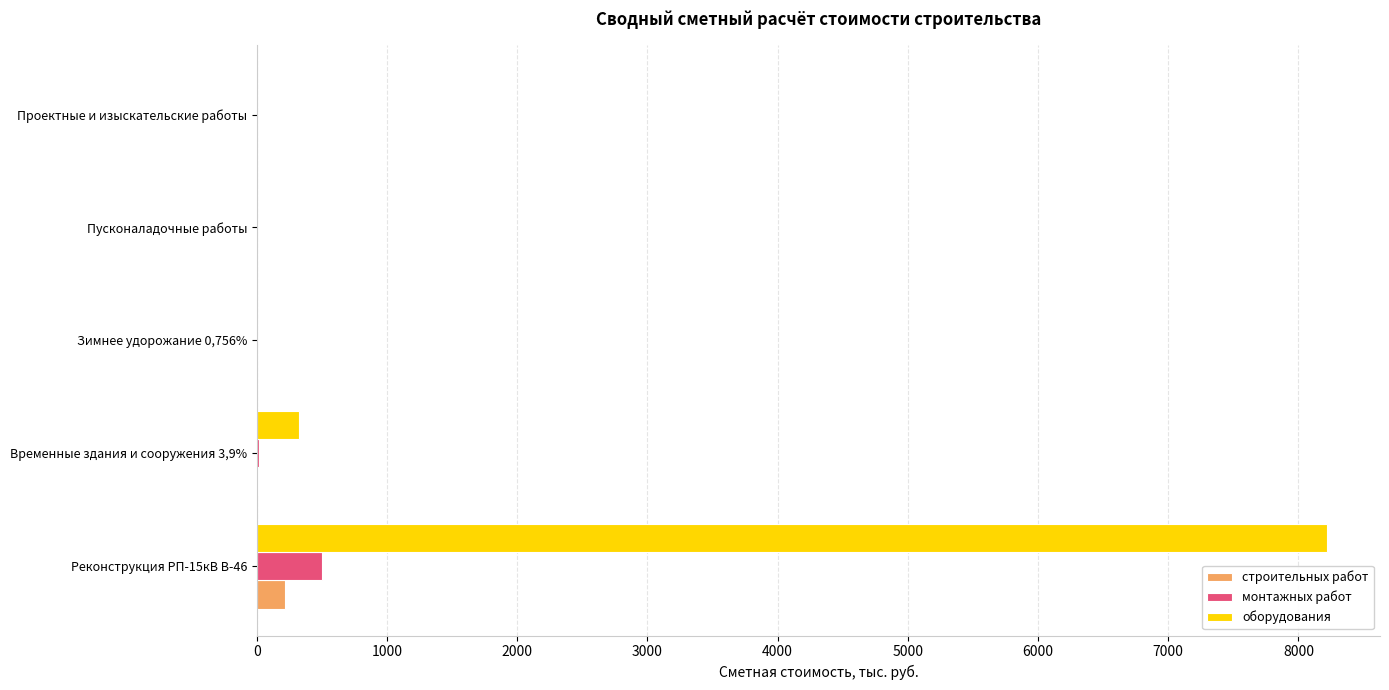

The монтажных работ series shows 337.7 at Пусконаладочные работы. True or false?

False